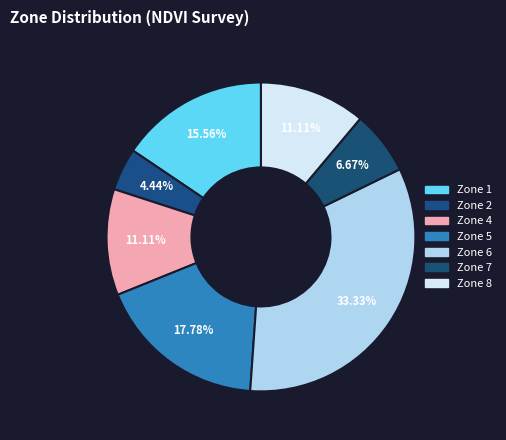

Is there any slice that represents more than half of the pie?

No